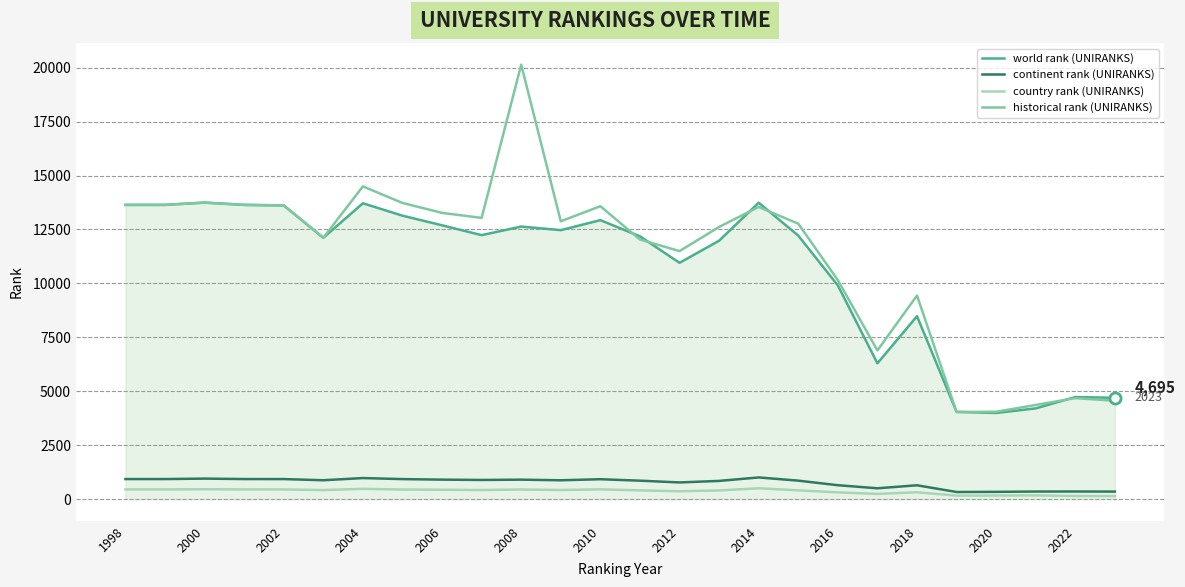

What are all the series names shown in the legend?

world rank (UNIRANKS), continent rank (UNIRANKS), country rank (UNIRANKS), historical rank (UNIRANKS)